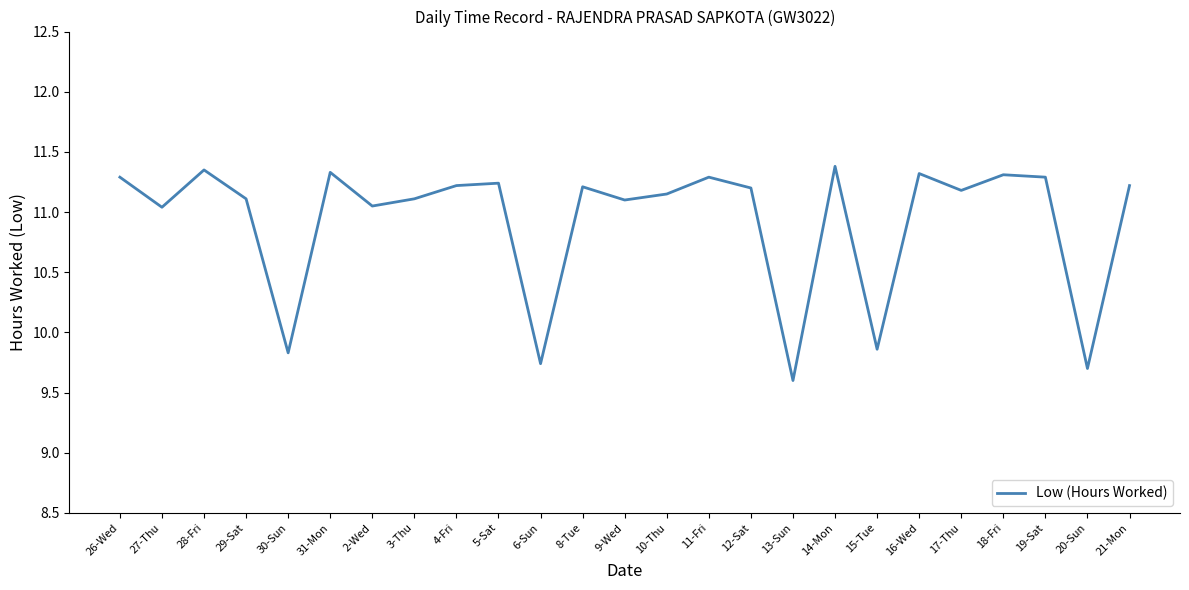

Does the chart have visible grid lines?

No